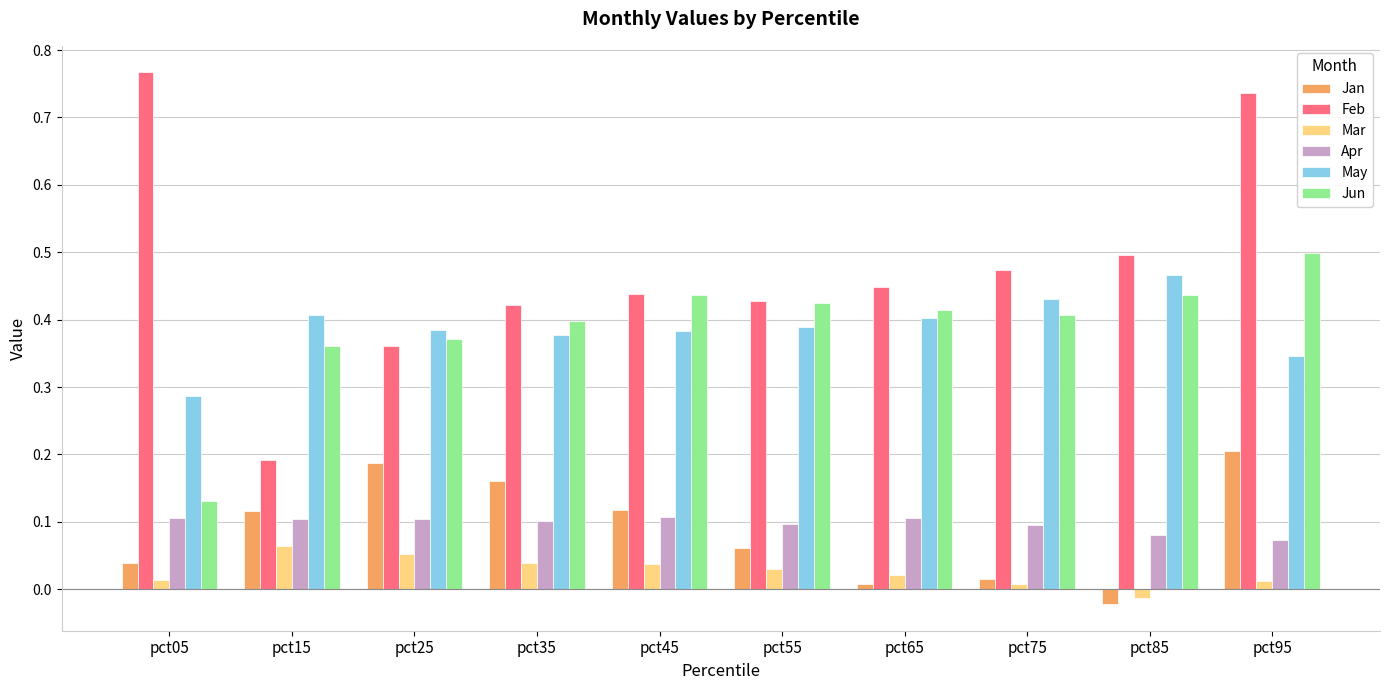

Between pct05 and pct15, which series saw the biggest shift?

Feb